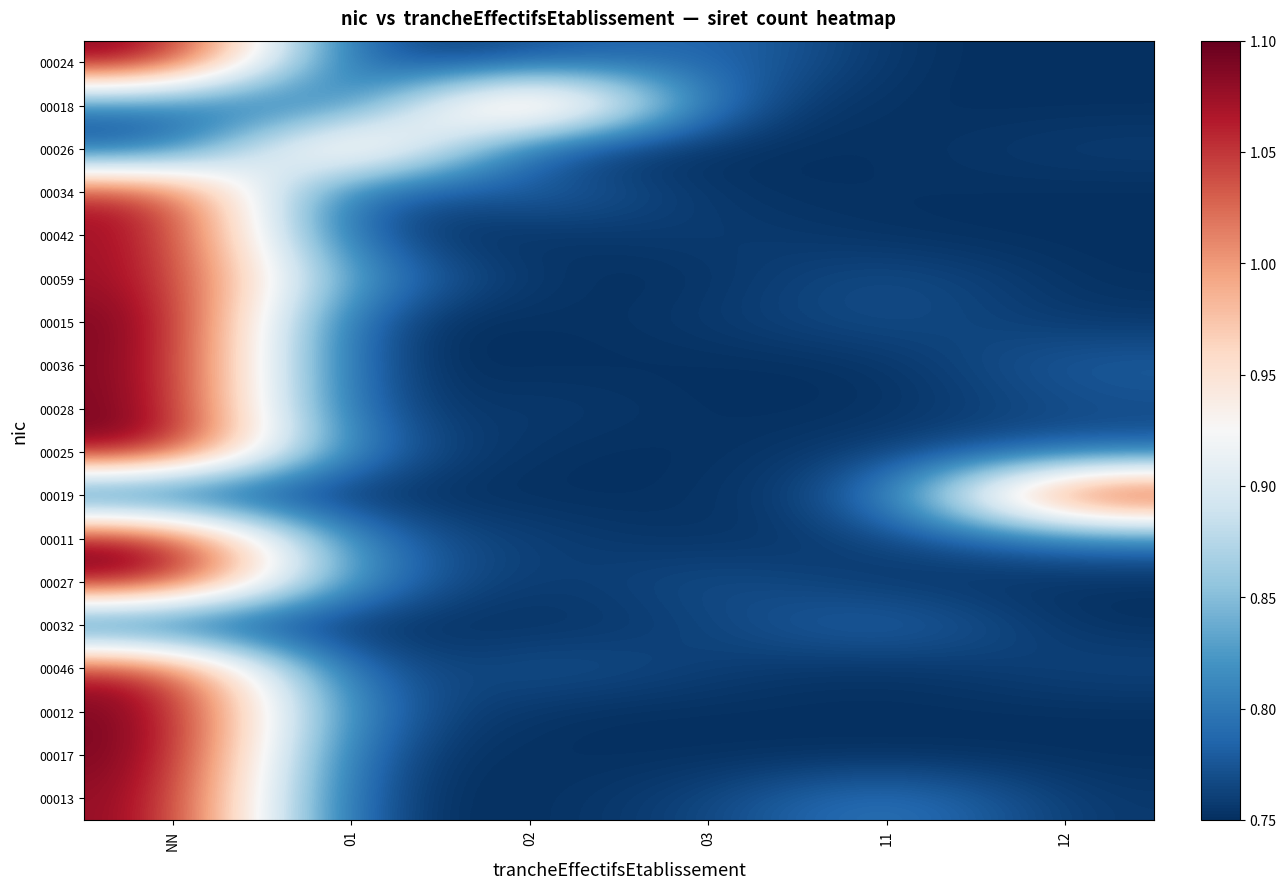

How many series are shown in this chart?

18